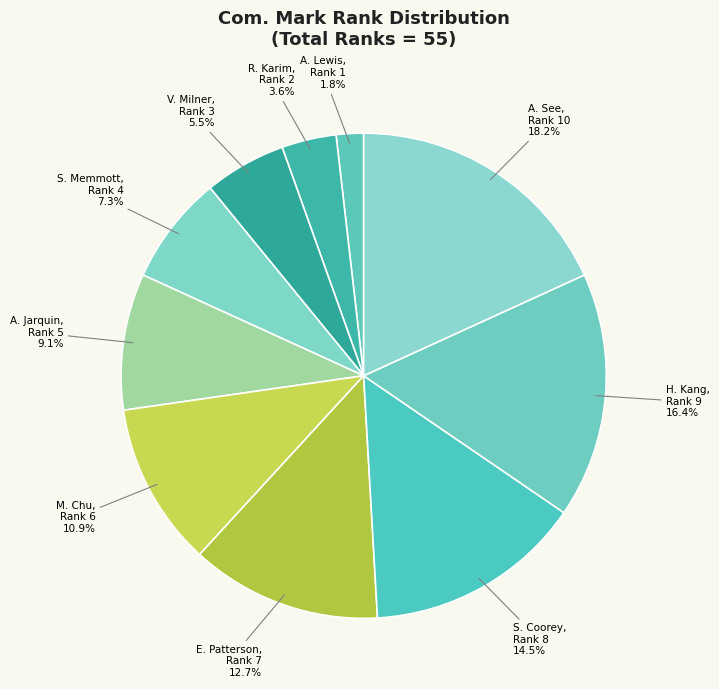

What is the ratio of the value at S. Coorey to the value at E. Patterson?

1.1